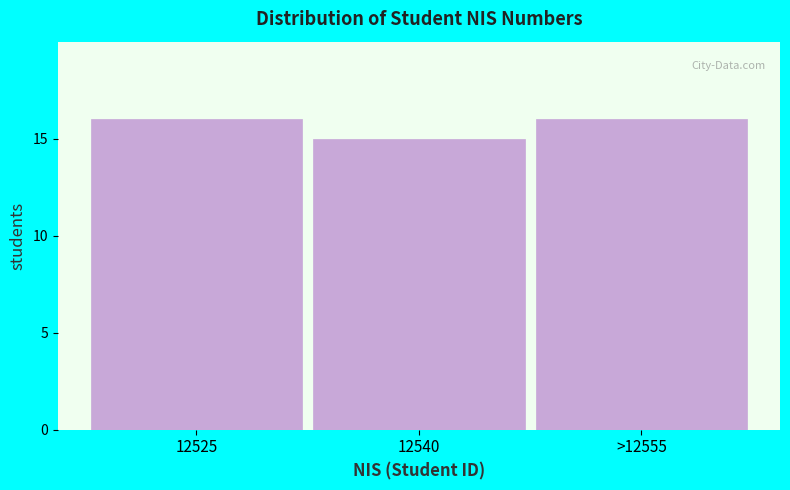

Reading left to right, what are all the values shown in this chart?

12525=16	12540=15	>12555=16